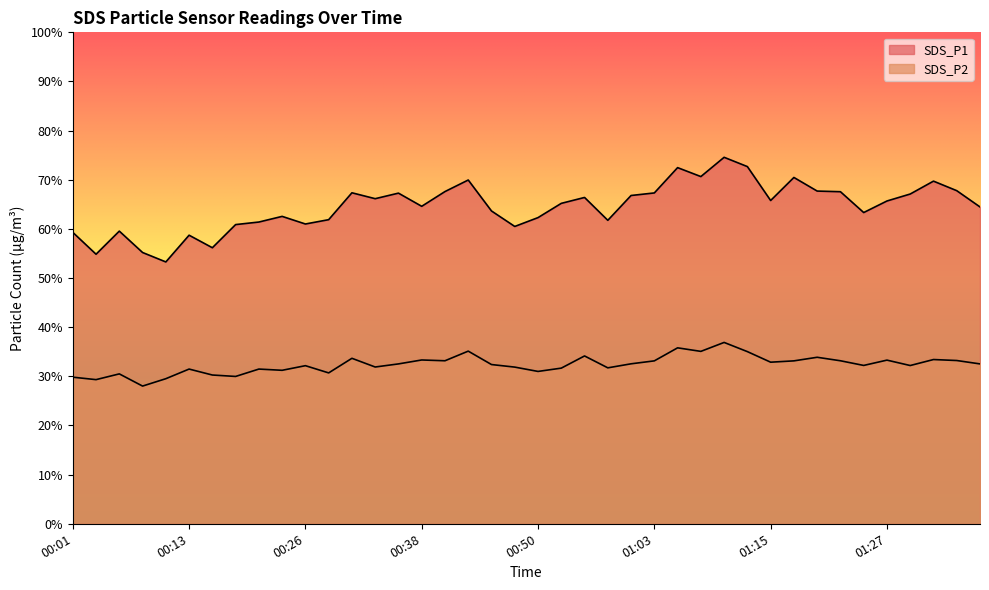

What is the total value across all series at 00:03?

84.2